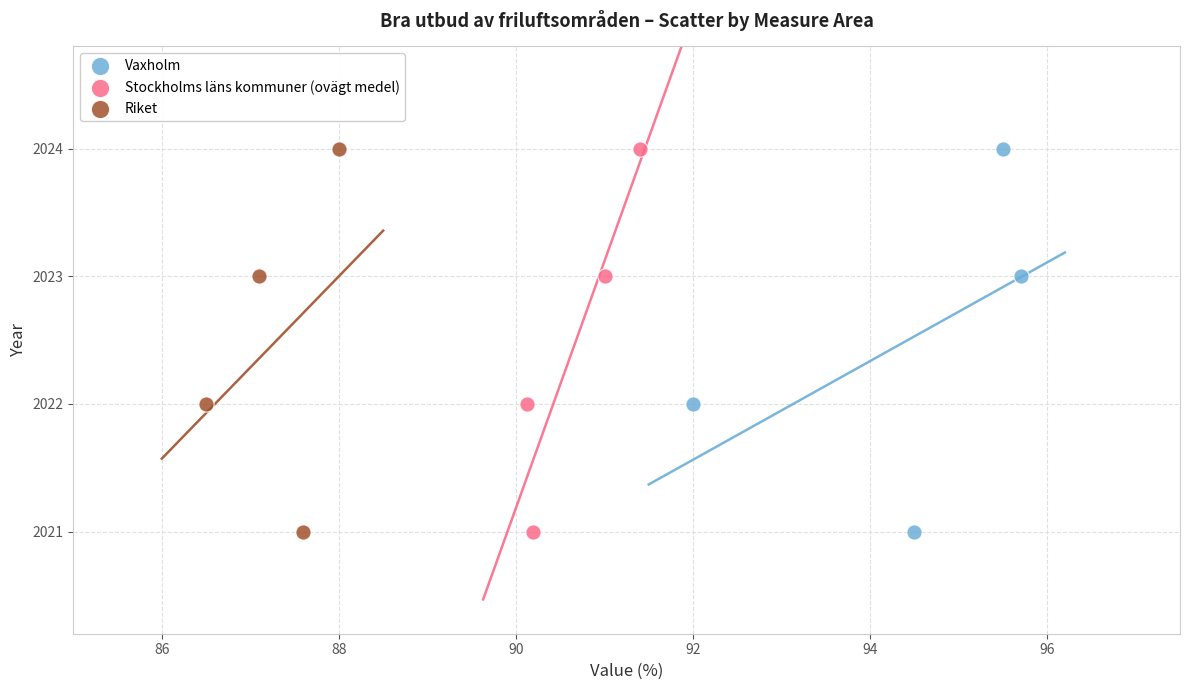

What are all the series names shown in the legend?

Vaxholm, Stockholms läns kommuner (ovägt medel), Riket